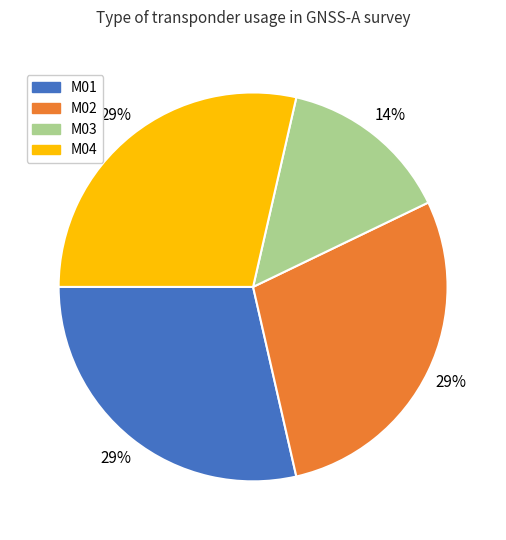

To the nearest percent, what is the average slice percentage?

25%